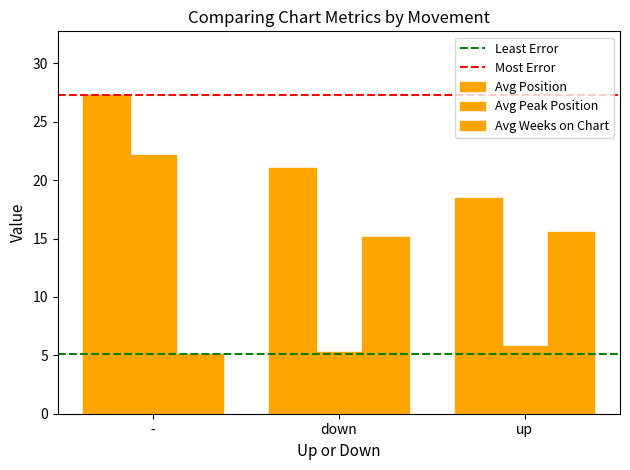

What is the average value of the Avg Peak Position series?

8.8